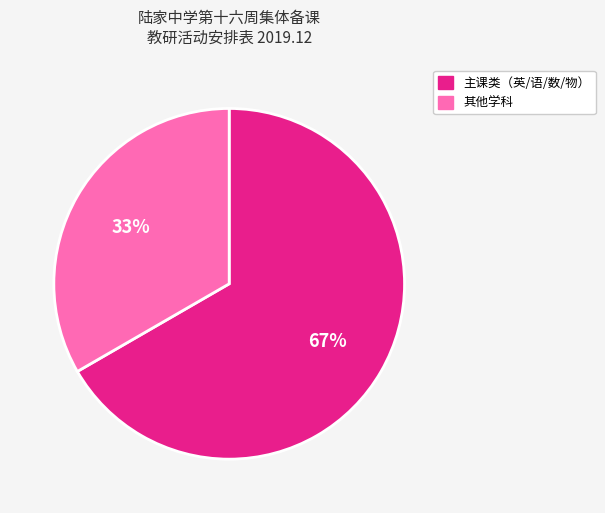

Is there a majority slice in this chart?

Yes